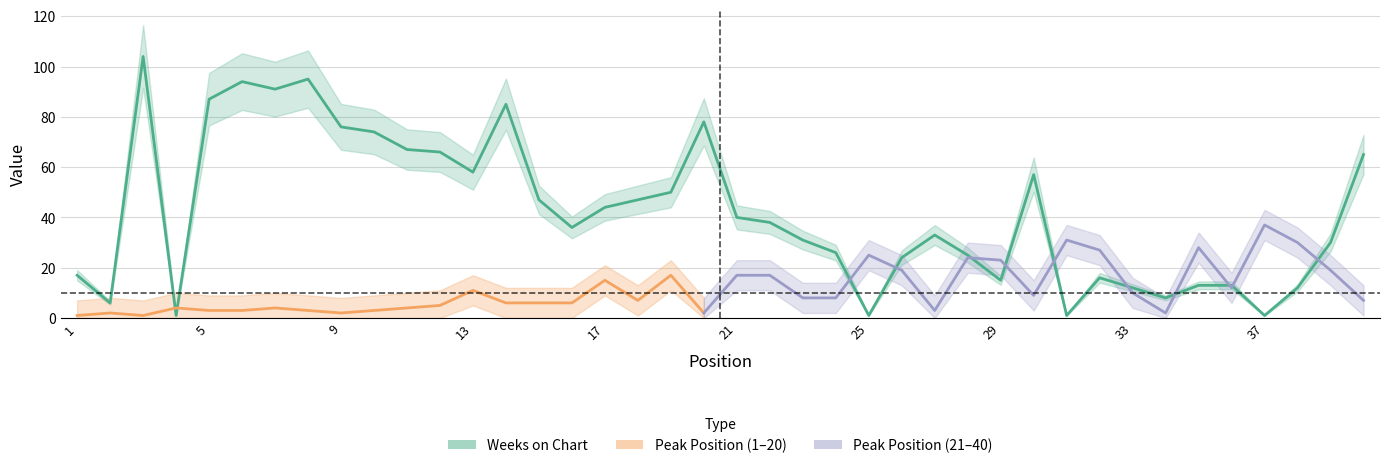

What is the average value?

42